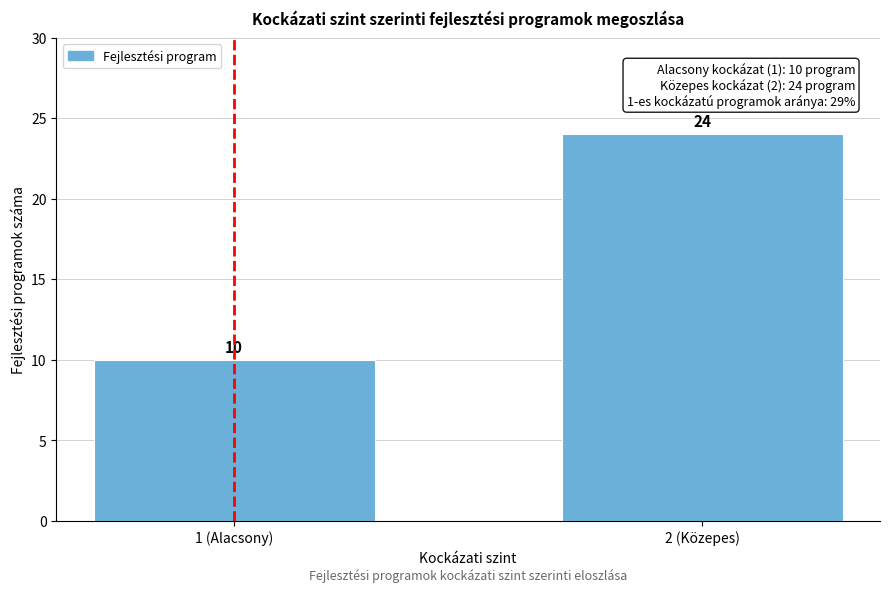

Reading left to right, list all the values displayed in this chart.

10	24